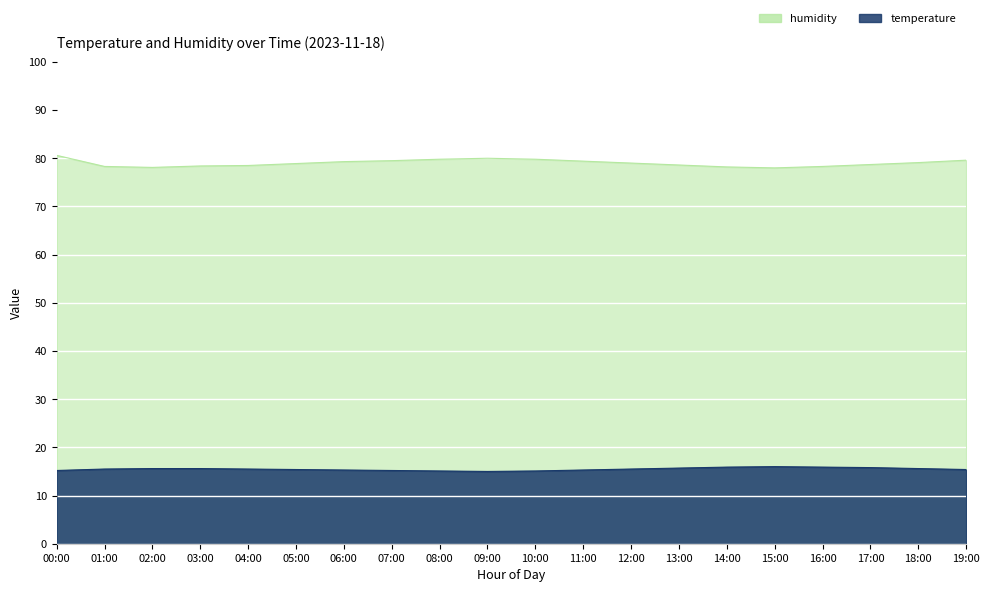

What is the difference between the second highest and second lowest values in the temperature series?

0.8